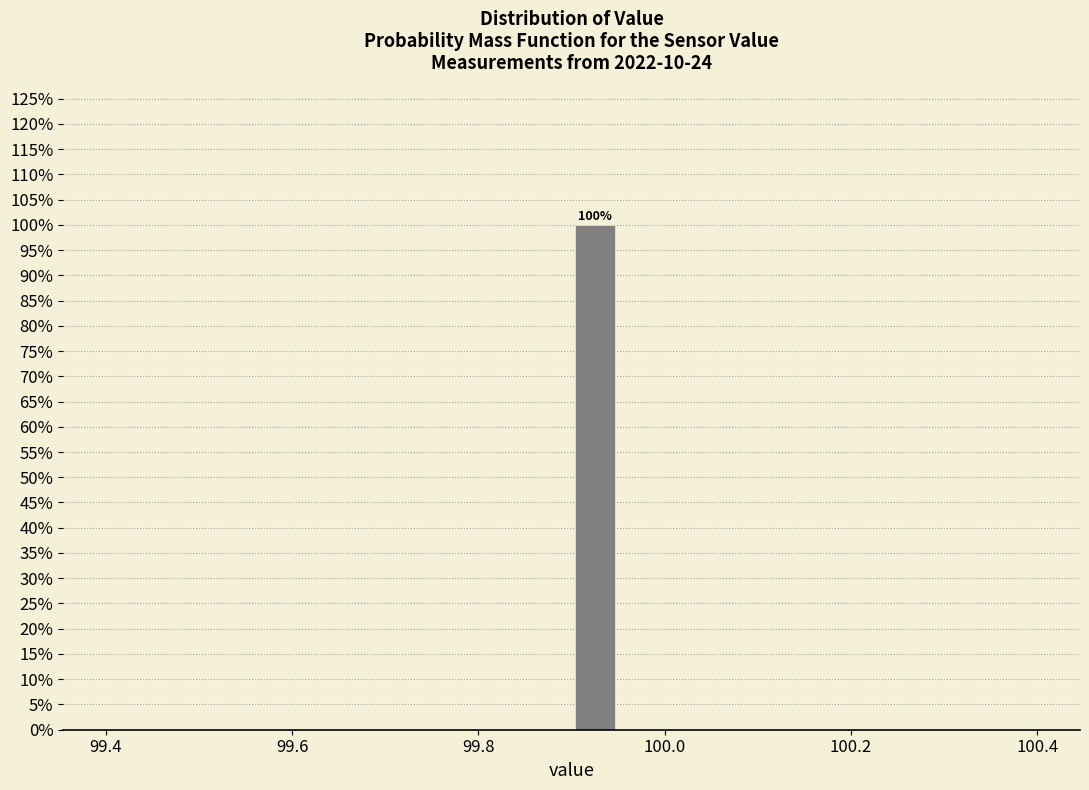

Read against the x-axis, roughly where is the centre of the tallest bar?

99.92